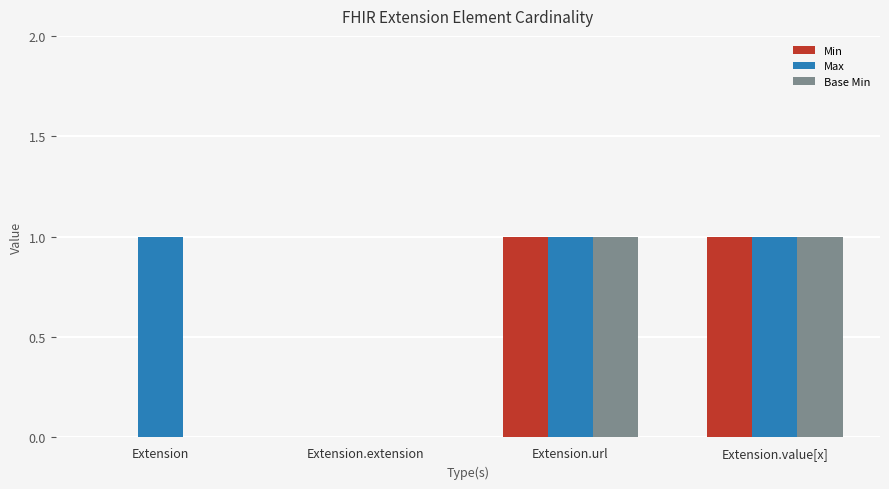

Are the bars grouped side by side (vs. stacked)?

Yes